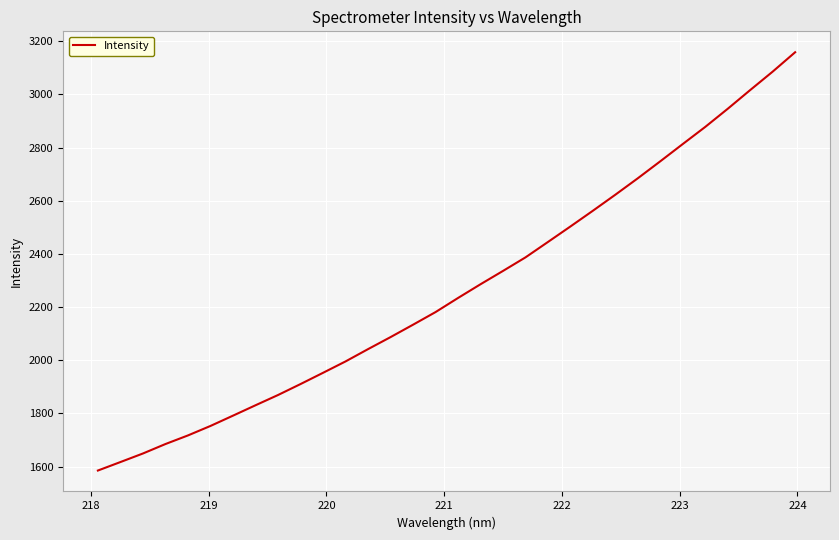

What is the maximum value shown in the chart?

3158.3